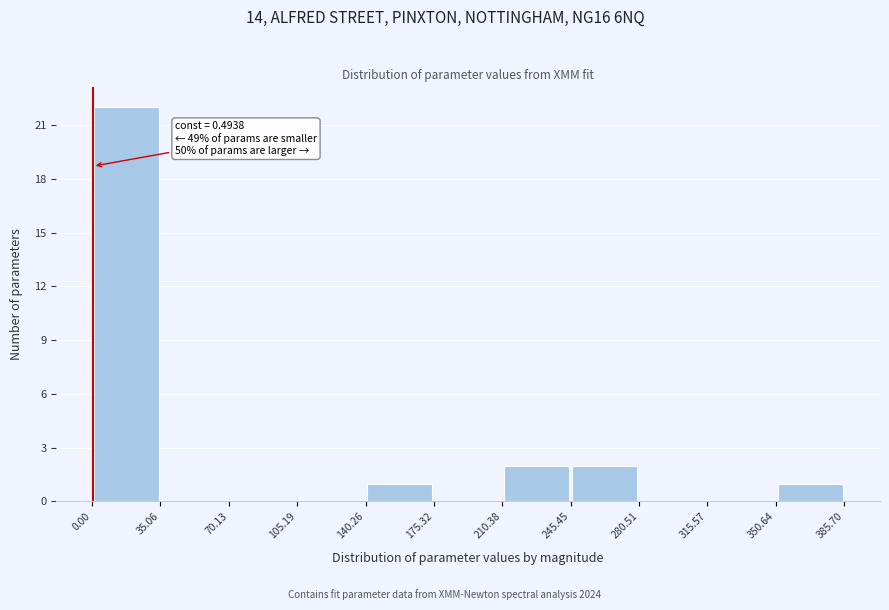

Over which range of the x-axis is the bar tallest?

0.00 to 35.06